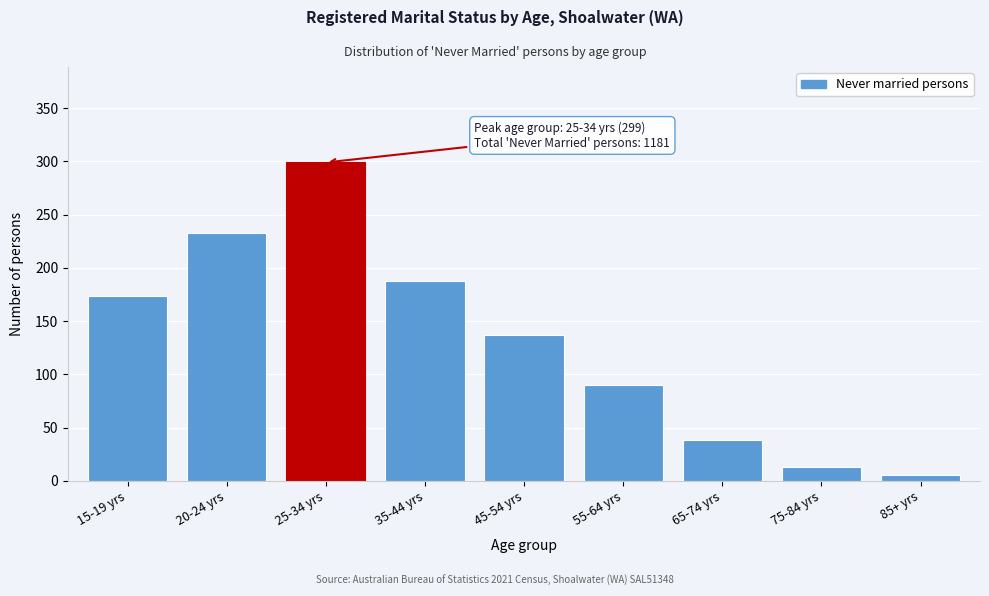

Reading left to right, list all the values displayed in this chart.

15-19 yrs=174	20-24 yrs=233	25-34 yrs=299	35-44 yrs=188	45-54 yrs=137	55-64 yrs=90	65-74 yrs=38	75-84 yrs=13	85+ yrs=5